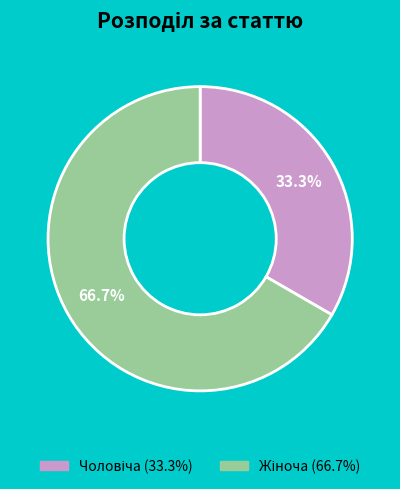

How many segments does this pie chart have?

2